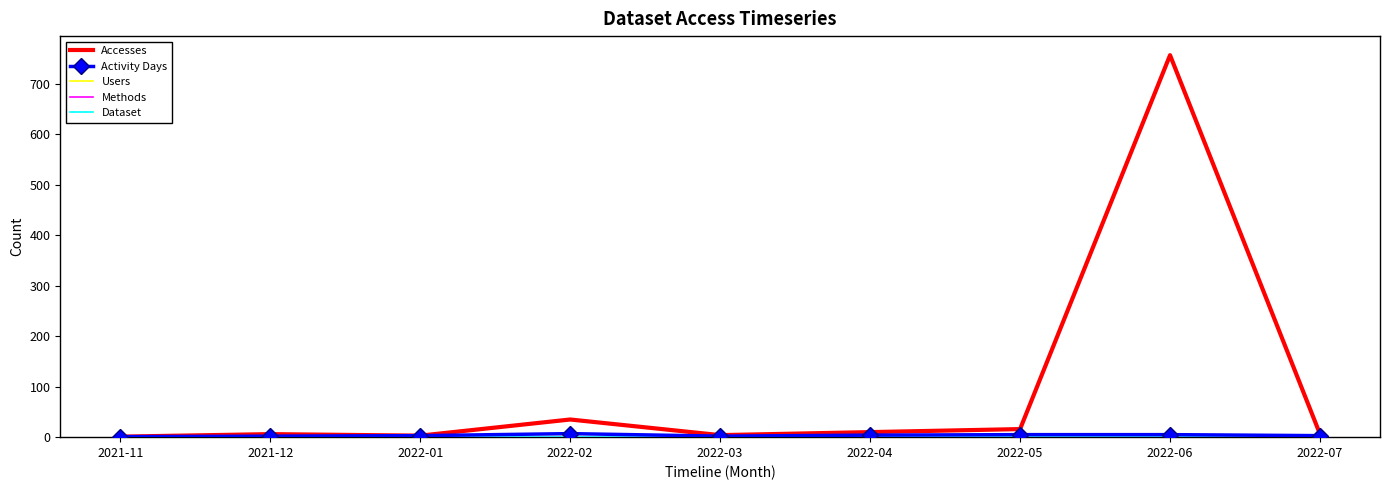

List the labels in order of Accesses value, smallest first.

2021-11, 2022-01, 2022-03, 2021-12, 2022-07, 2022-04, 2022-05, 2022-02, 2022-06